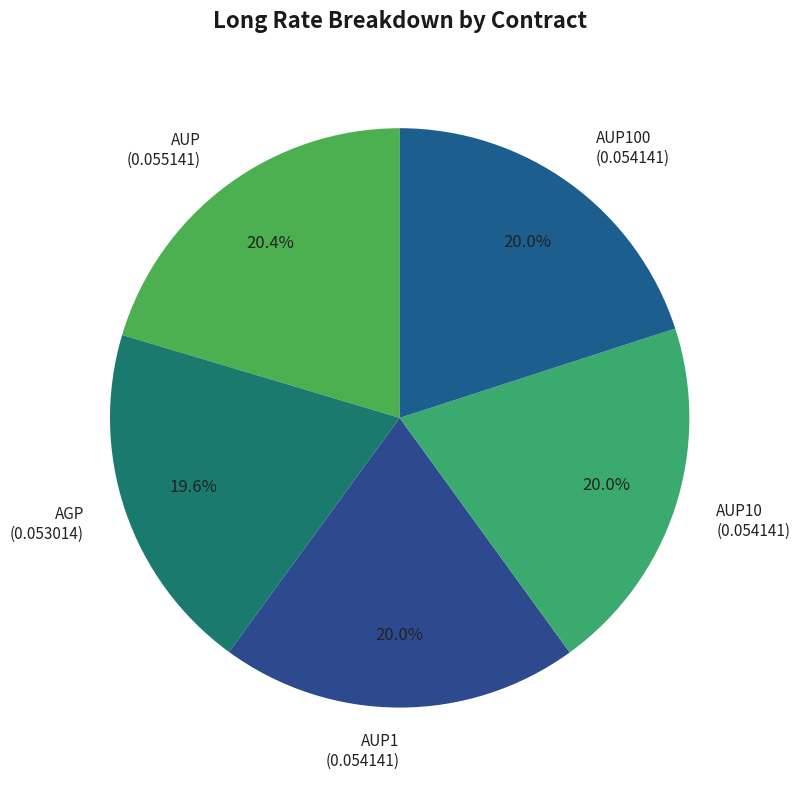

Count the number of slices in the pie.

5